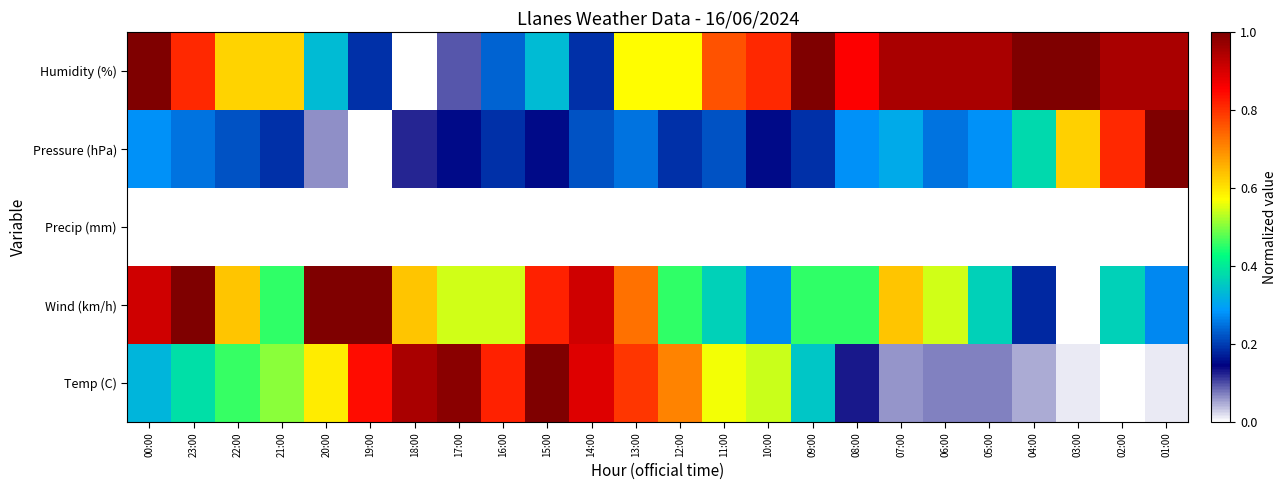

How many series are shown in this chart?

5